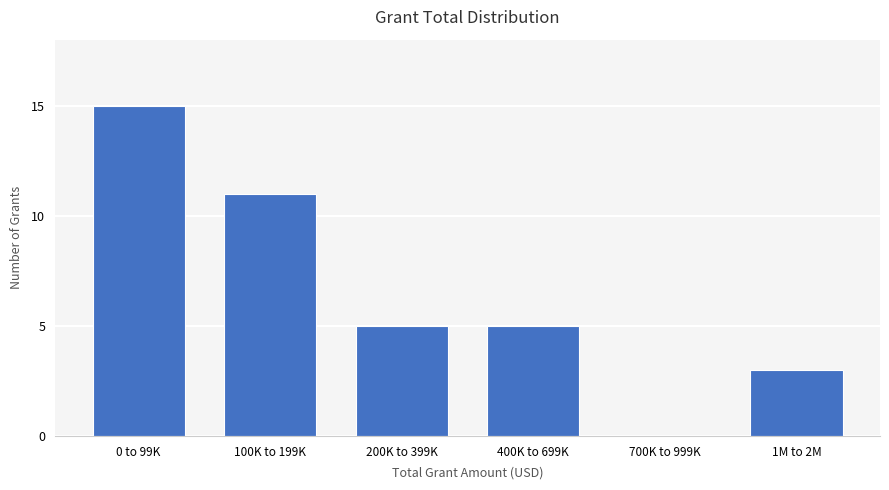

Reading left to right, transcribe all the data shown in this chart.

0 to 99K=15	100K to 199K=11	200K to 399K=5	400K to 699K=5	700K to 999K=0	1M to 2M=3